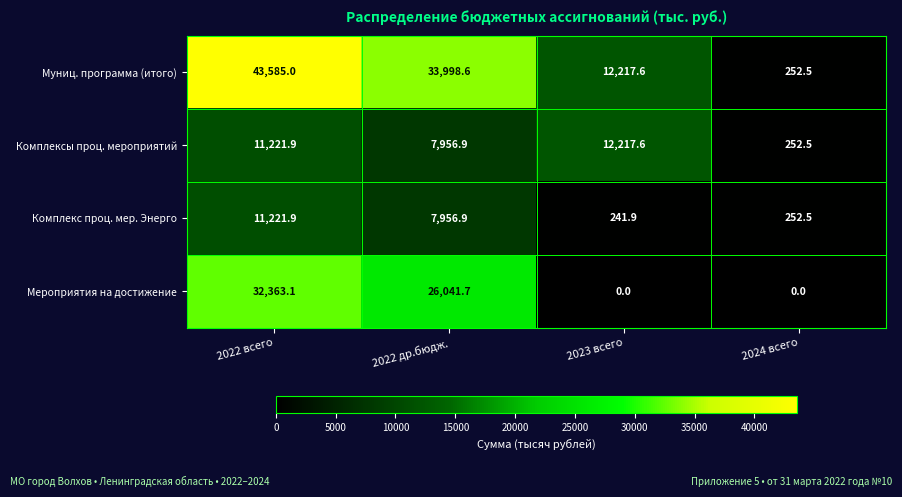

Reading left to right, transcribe all the data shown in this chart.

Муниц. программа (итого): 2022 всего=43585.0	2022 др.бюдж.=33998.6	2023 всего=12217.6	2024 всего=252.5
Комплексы проц. мероприятий: 2022 всего=11221.9	2022 др.бюдж.=7956.9	2023 всего=12217.6	2024 всего=252.5
Комплекс проц. мер. Энерго: 2022 всего=11221.9	2022 др.бюдж.=7956.9	2023 всего=241.9	2024 всего=252.5
Мероприятия на достижение: 2022 всего=32363.1	2022 др.бюдж.=26041.7	2023 всего=0.0	2024 всего=0.0